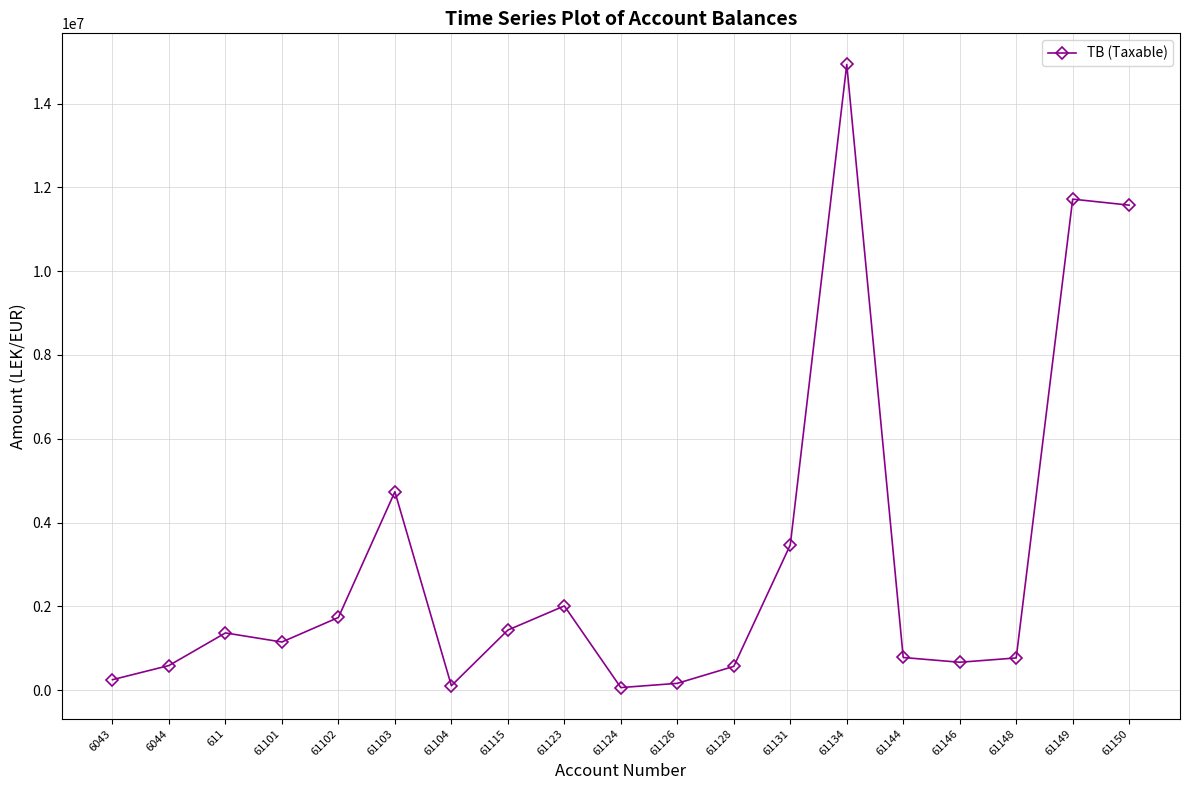

How many lines are shown in the chart?

1